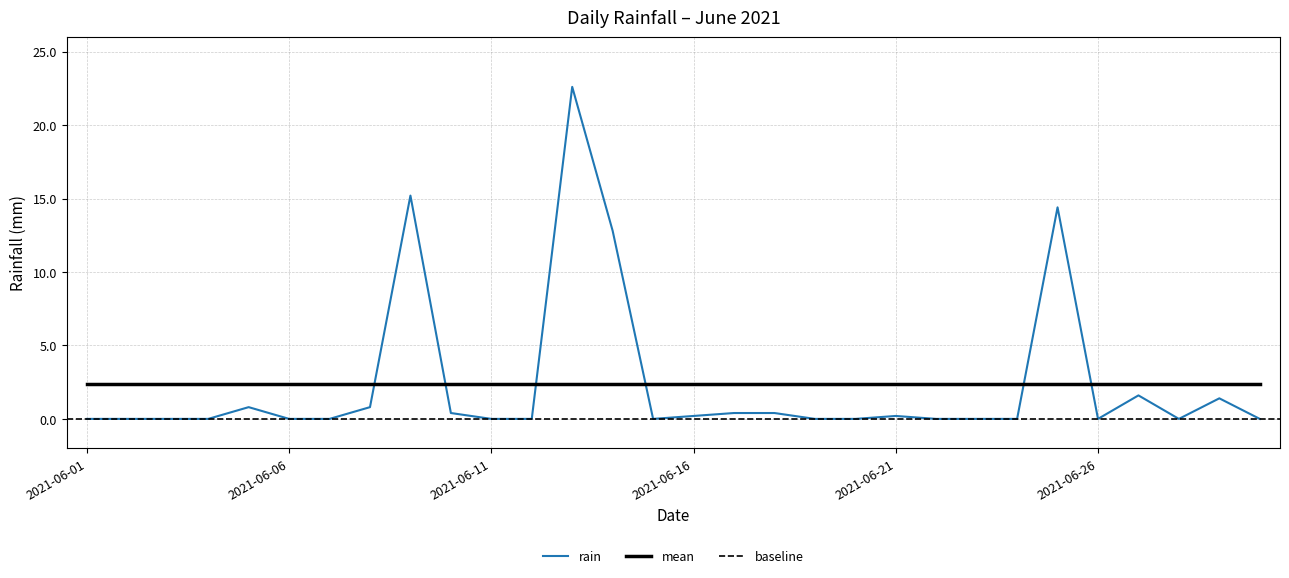

List the labels in order of value, largest first.

2021-06-13, 2021-06-09, 2021-06-25, 2021-06-14, 2021-06-27, 2021-06-29, 2021-06-05, 2021-06-08, 2021-06-10, 2021-06-17, 2021-06-18, 2021-06-16, 2021-06-21, 2021-06-01, 2021-06-02, 2021-06-03, 2021-06-04, 2021-06-06, 2021-06-07, 2021-06-11, 2021-06-12, 2021-06-15, 2021-06-19, 2021-06-20, 2021-06-22, 2021-06-23, 2021-06-24, 2021-06-26, 2021-06-28, 2021-06-30